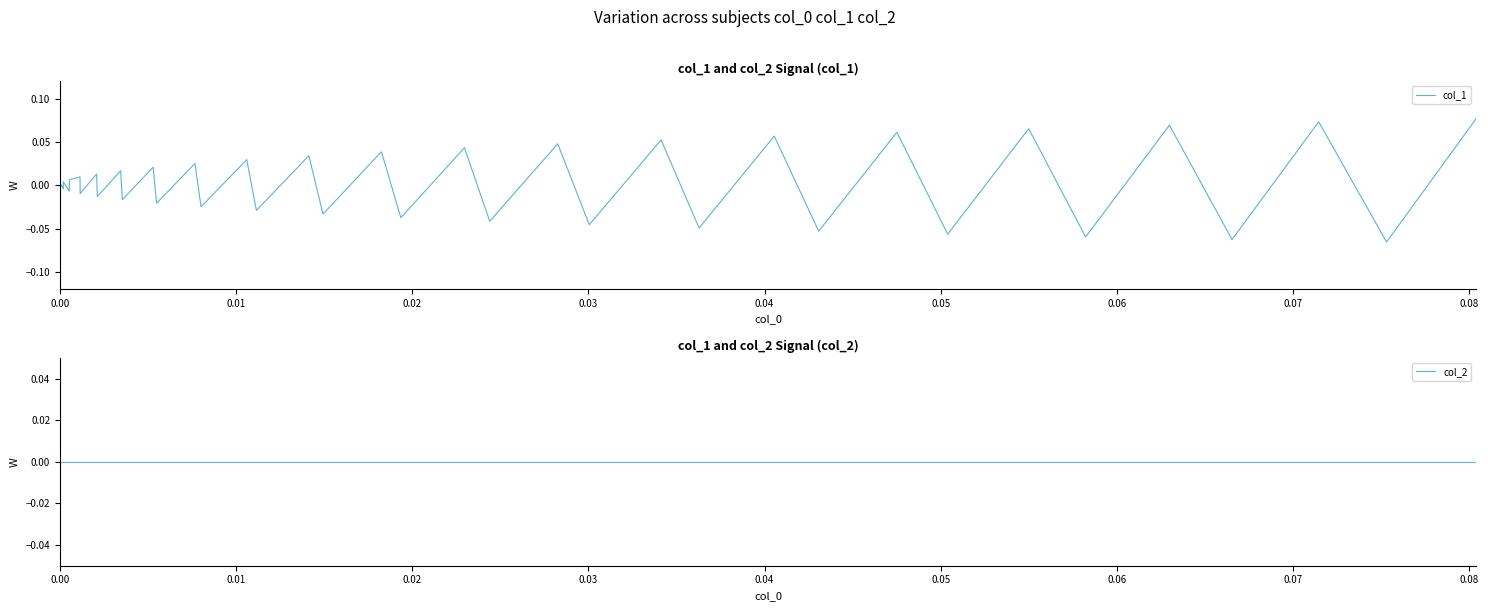

What are all the series names shown in the legend?

col_1, col_2